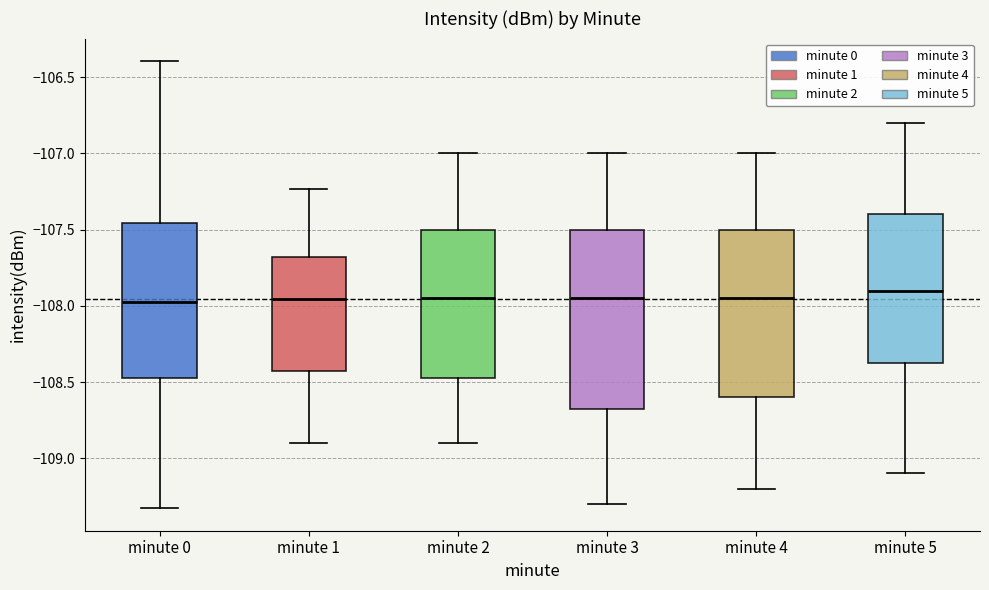

Reading left to right, transcribe this box plot: for each box, give where its median line is, the range the box spans, and where its two whiskers end, as read against the y-axis. The values are not printed on the chart, so give them approximately, as read against the axis.

minute 0: median -107.95, box -108.45 to -107.45, whiskers -109.35 to -106.40
minute 1: median -107.95, box -108.45 to -107.70, whiskers -108.90 to -107.25
minute 2: median -107.95, box -108.45 to -107.50, whiskers -108.90 to -107.00
minute 3: median -107.95, box -108.65 to -107.50, whiskers -109.30 to -107.00
minute 4: median -107.95, box -108.60 to -107.50, whiskers -109.20 to -107.00
minute 5: median -107.90, box -108.35 to -107.40, whiskers -109.10 to -106.80